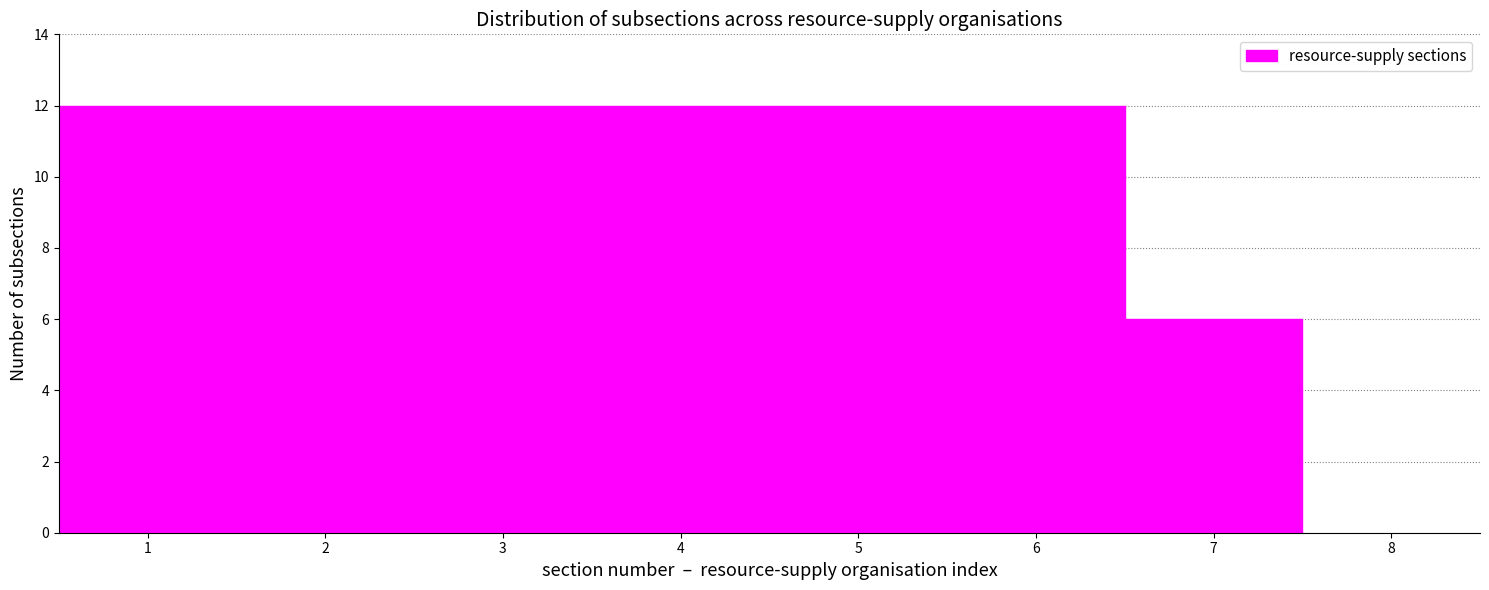

How tall is the bar that spans 3.5 to 4.5 on the x-axis? The values are not printed on the chart, so give them approximately, as read against the axis.

12